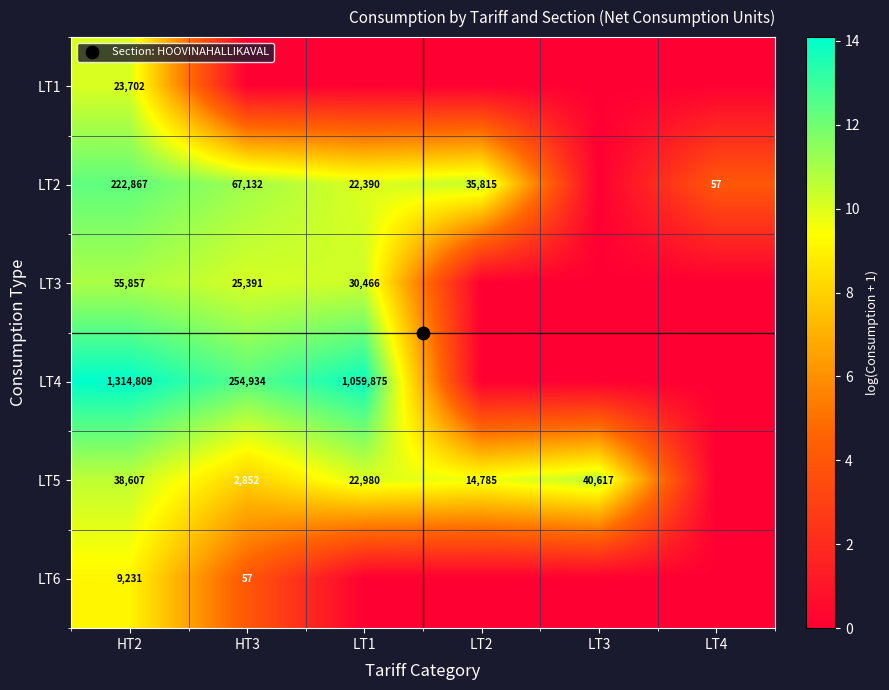

Which series has the widest spread of values?

LT4